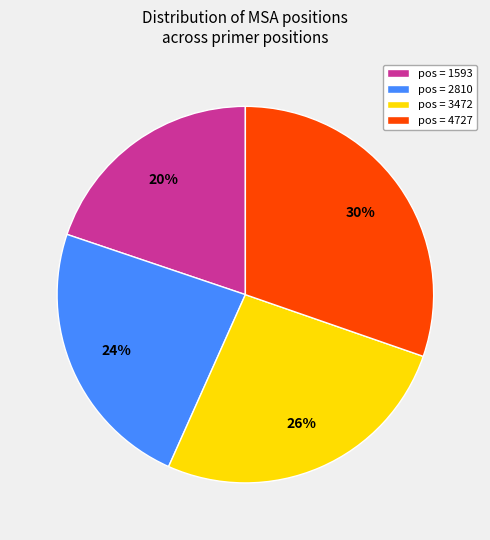

Do pos = 3472 and pos = 4727 together represent more than half of the pie?

Yes